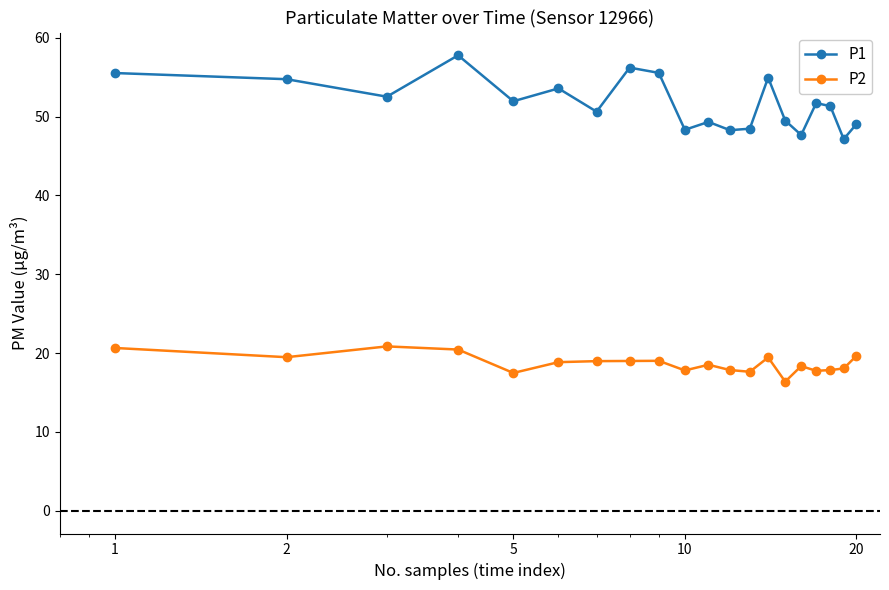

What is the maximum value shown in the chart?

57.8